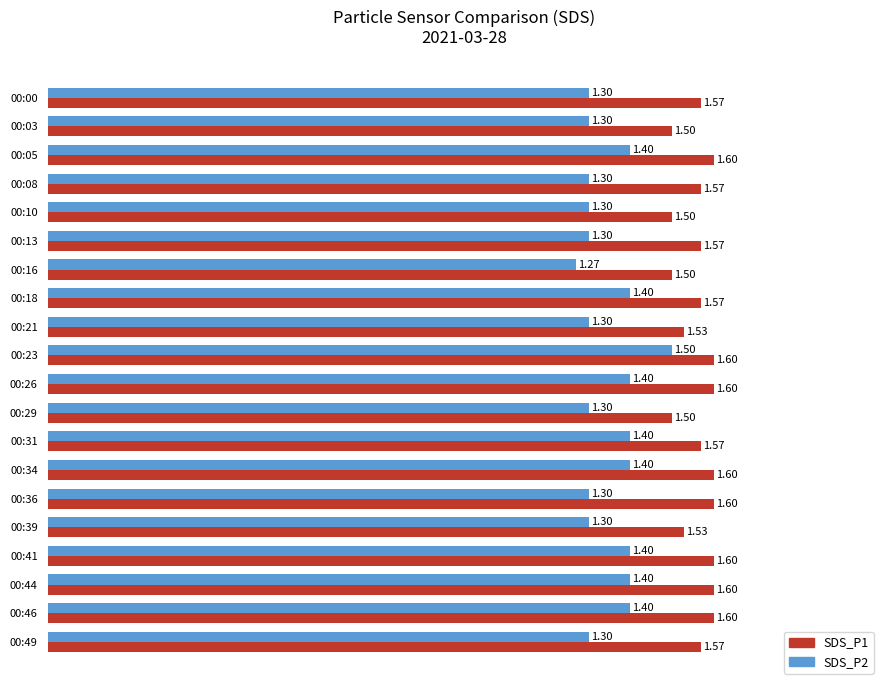

Which category has the highest value in the SDS_P2 series?

00:23